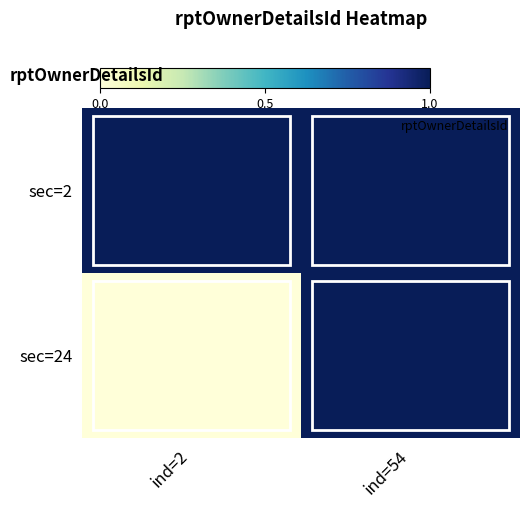

What is the total value across all series at ind=2?

1